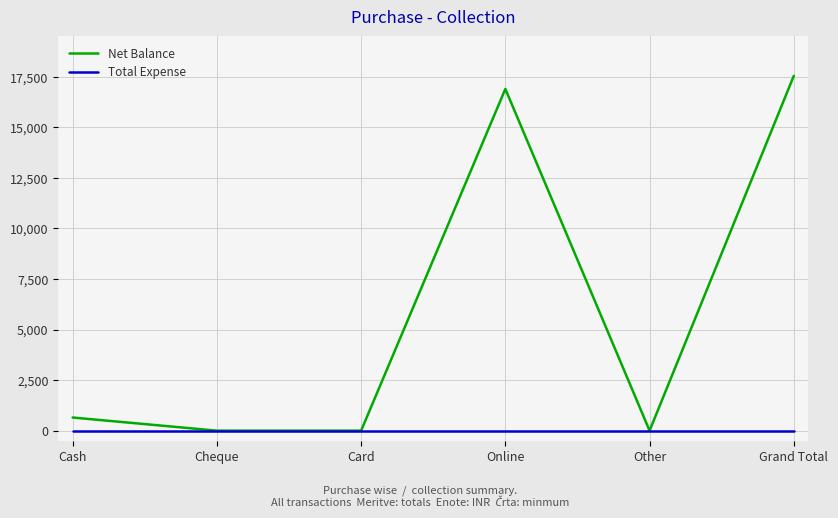

Which category has the highest value in the Net Balance series?

Grand Total